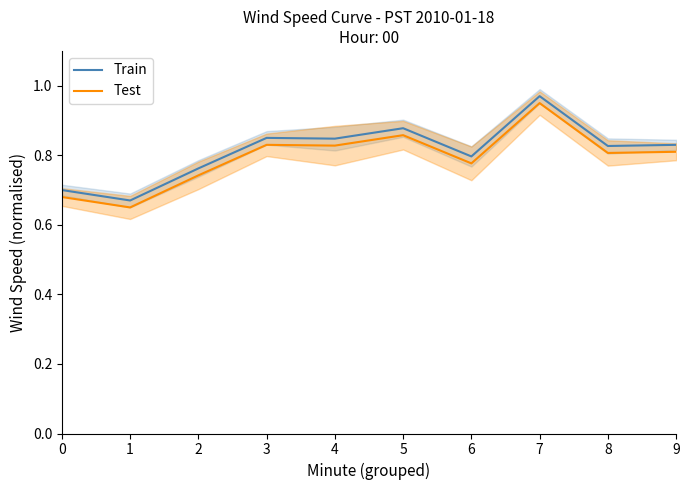

Reading left to right, transcribe all the data shown in this chart.

Train: 0.7	0.7	0.8	0.9	0.8	0.9	0.8	1.0	0.8	0.8
Test: 0.7	0.7	0.7	0.8	0.8	0.9	0.8	0.9	0.8	0.8